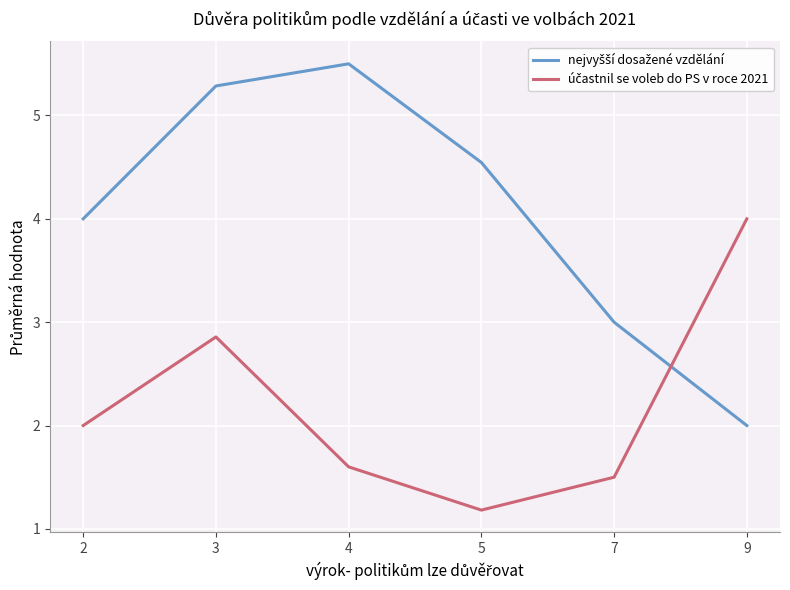

At which category is the sum across all series the highest?

3